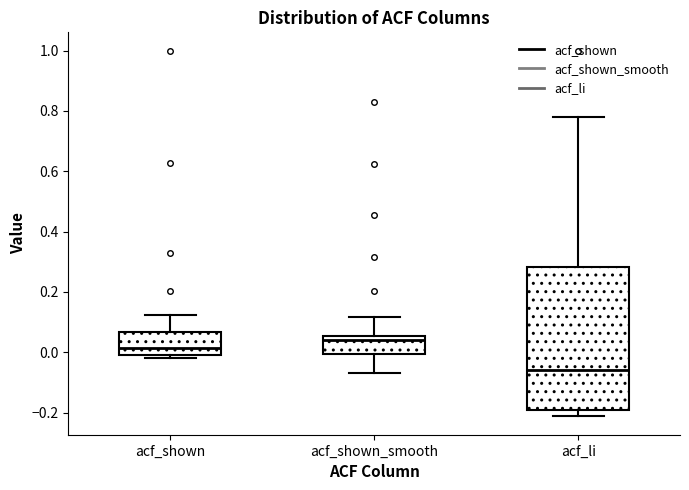

Which box is the tallest, from its lower edge to its upper edge?

acf_li